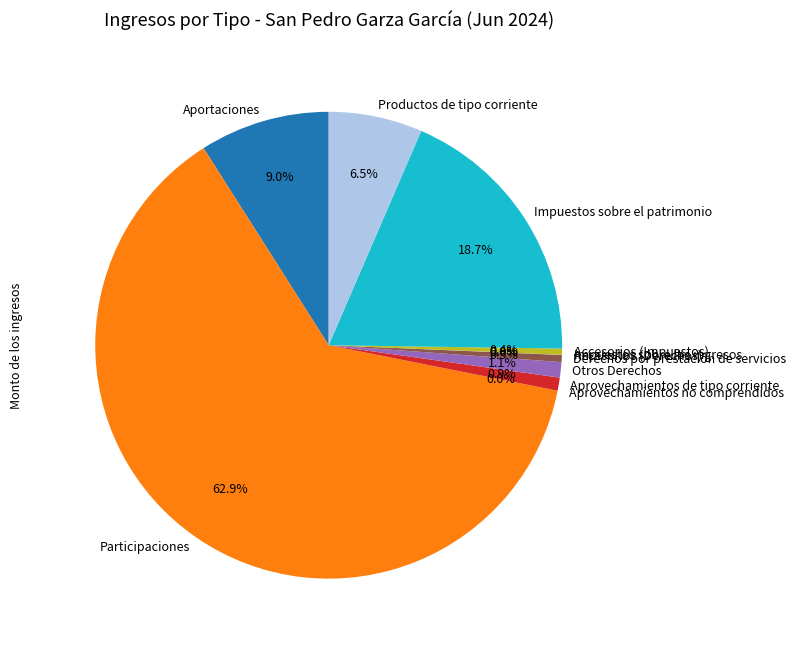

To the nearest percent, what portion does Impuestos sobre el patrimonio represent?

19%